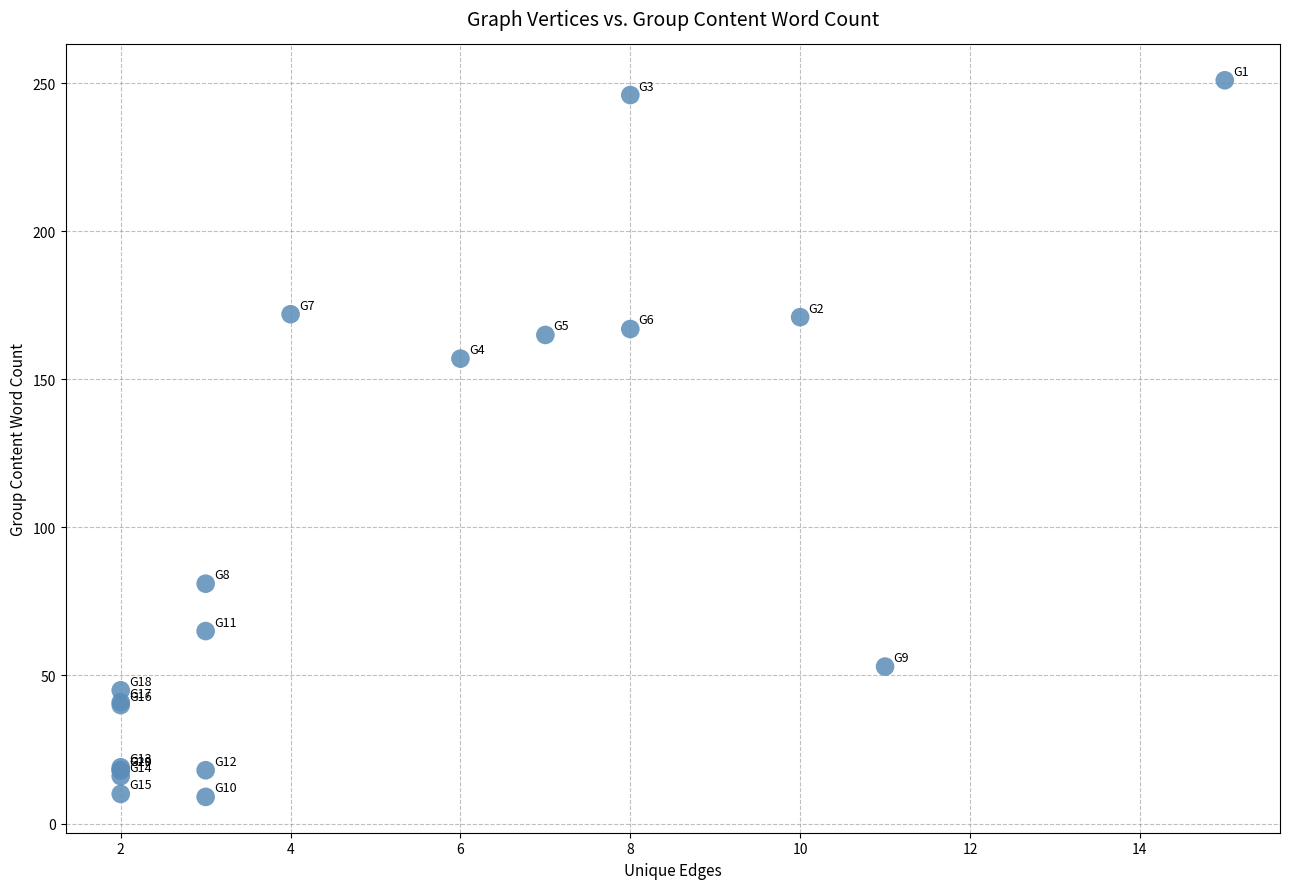

What Y value in the scatter plot is closest to 130?

157